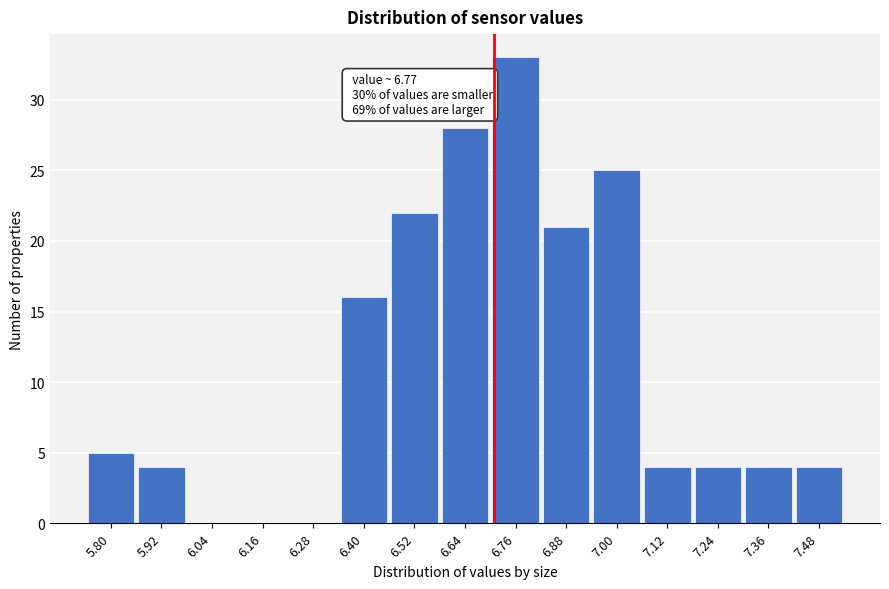

Reading left to right, extract all data points from this chart.

5.80=5	5.92=4	6.04=0	6.16=0	6.28=0	6.40=16	6.52=22	6.64=28	6.76=33	6.88=21	7.00=25	7.12=4	7.24=4	7.36=4	7.48=4